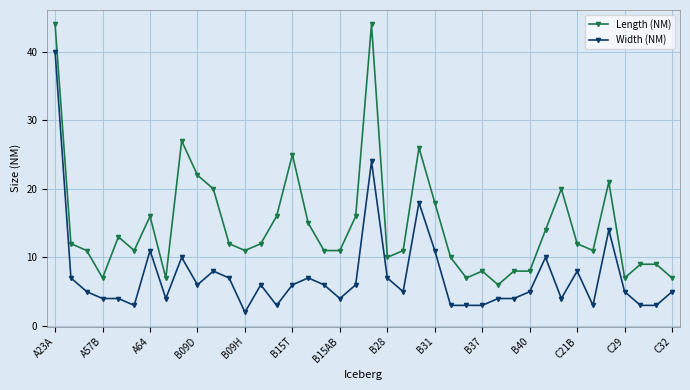

List the series in order of their peak value, lowest first.

Width (NM), Length (NM)